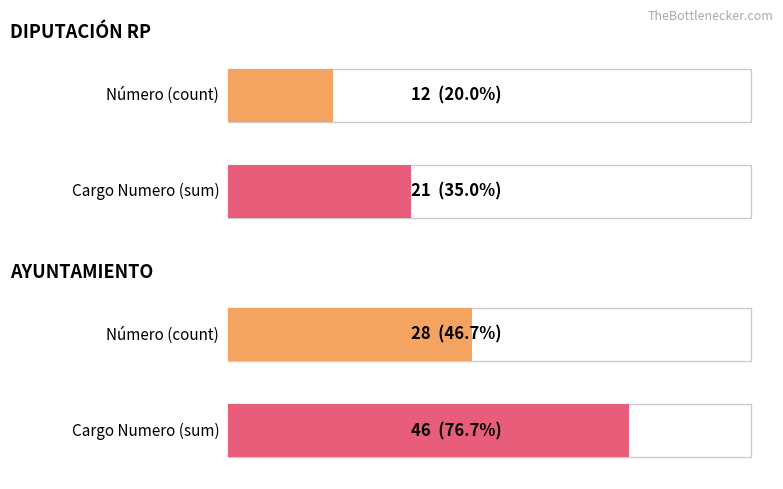

At 1, list the series in order from smallest to largest.

Número (count), Cargo Numero (sum)